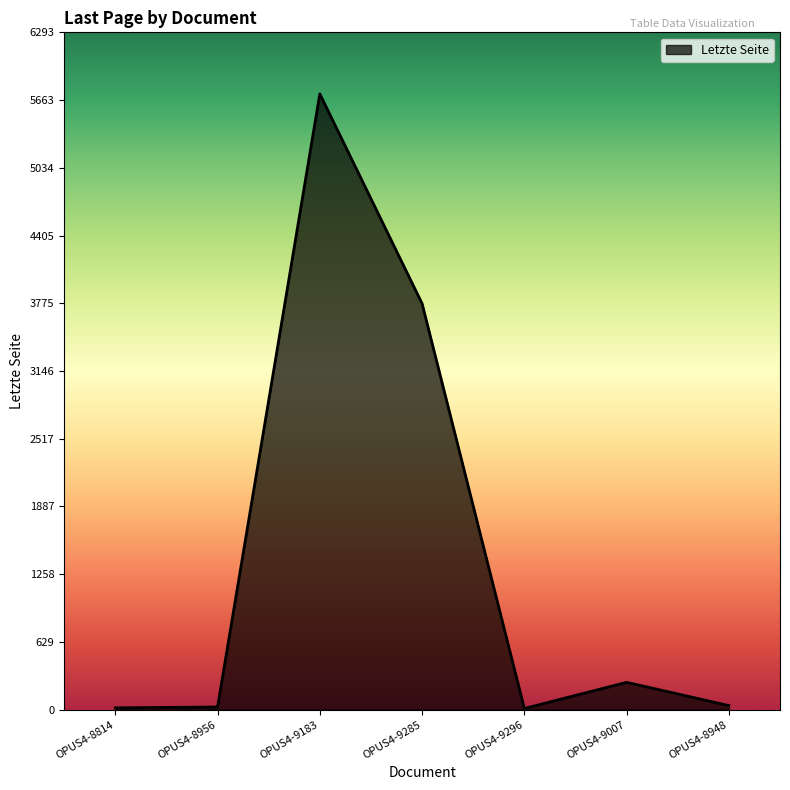

Read the value at OPUS4-9285, to the nearest 50.

3750